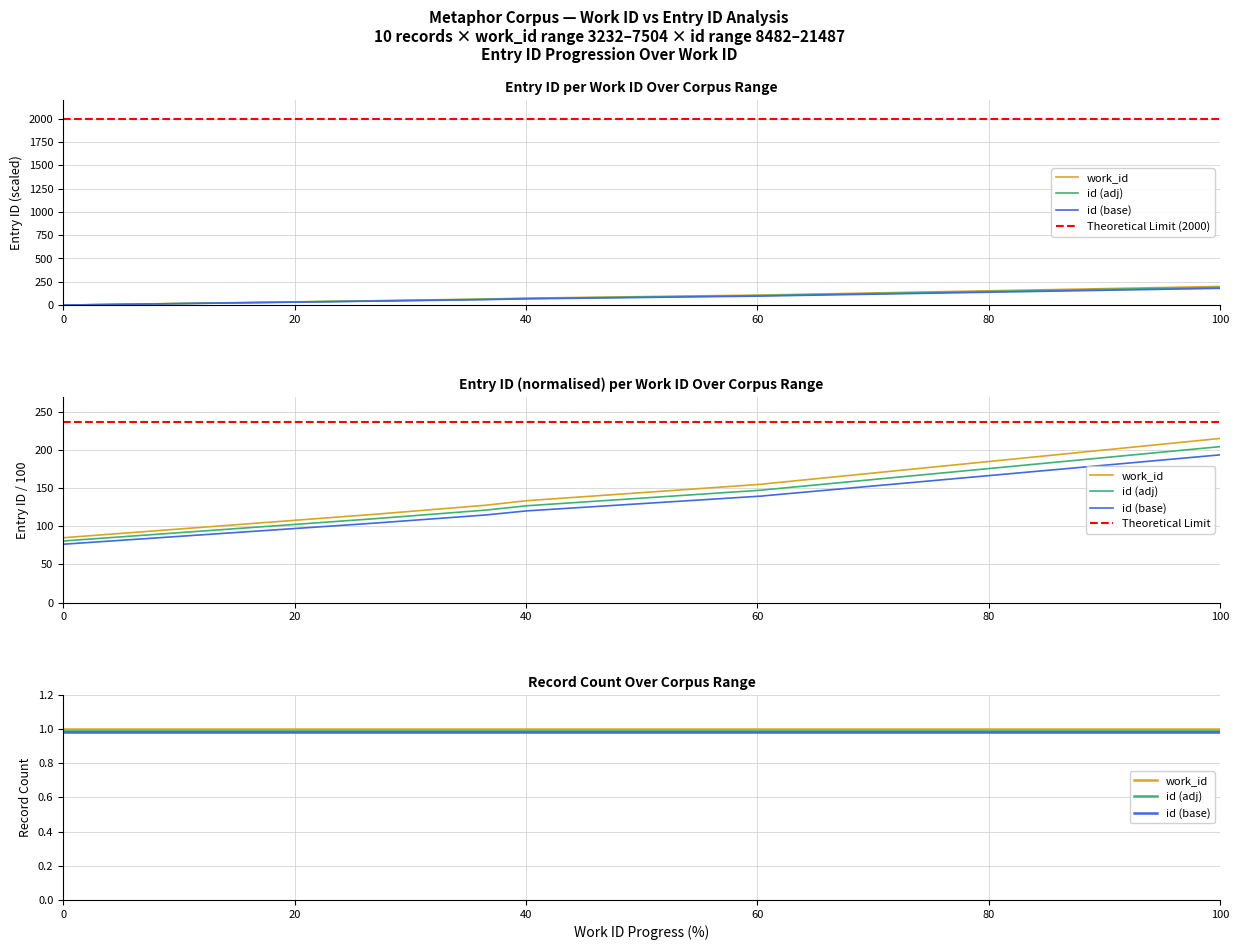

Does the chart display data point markers on the line(s)?

No